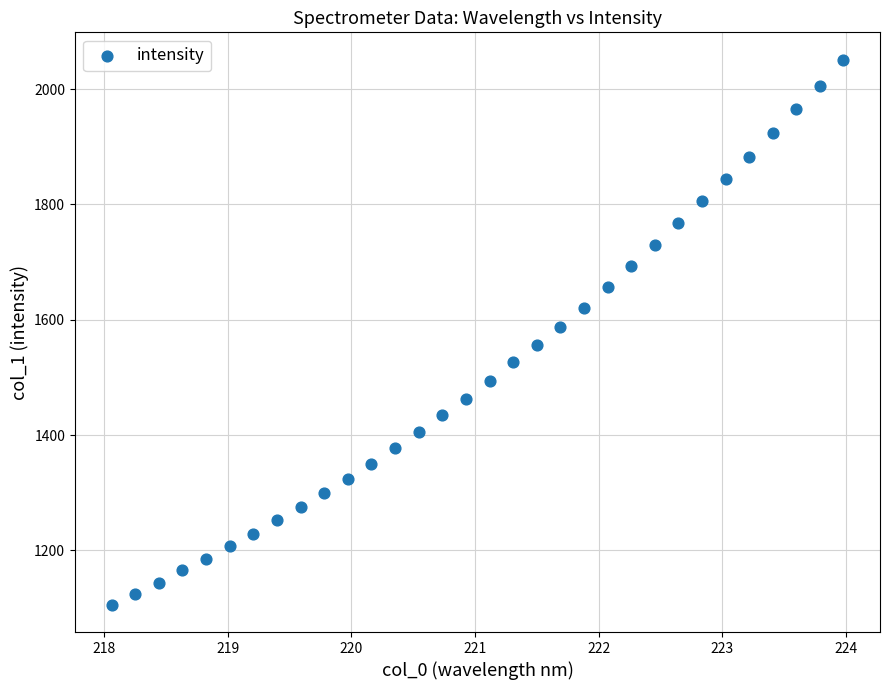

What is the range of Y values (max minus min)?

945.8